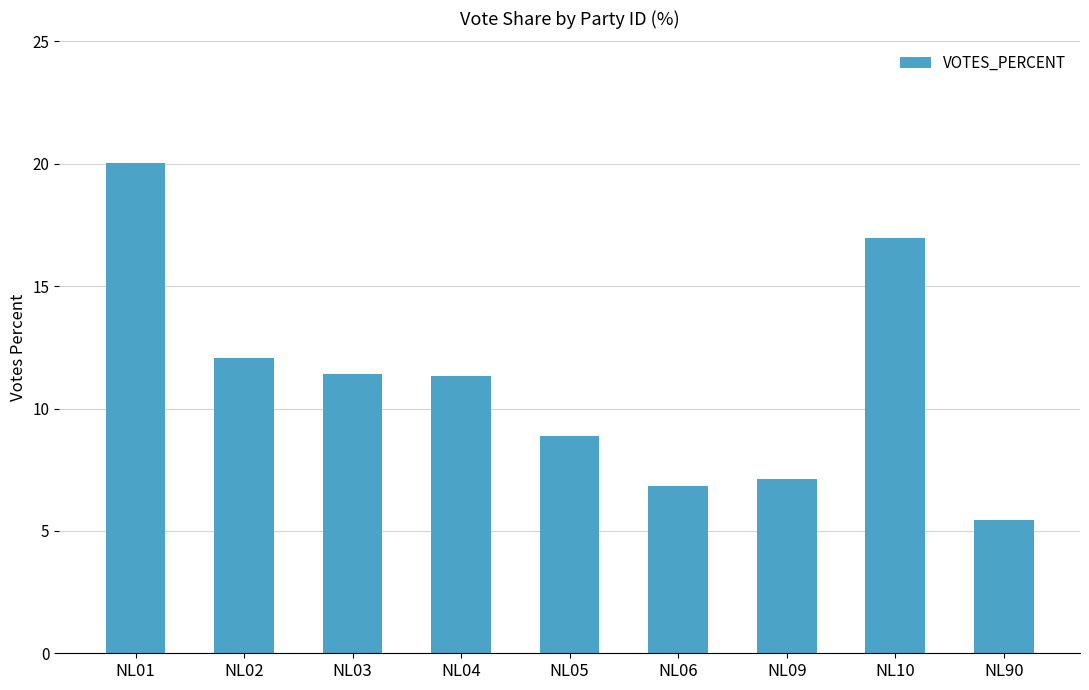

What is the average value?

11.1